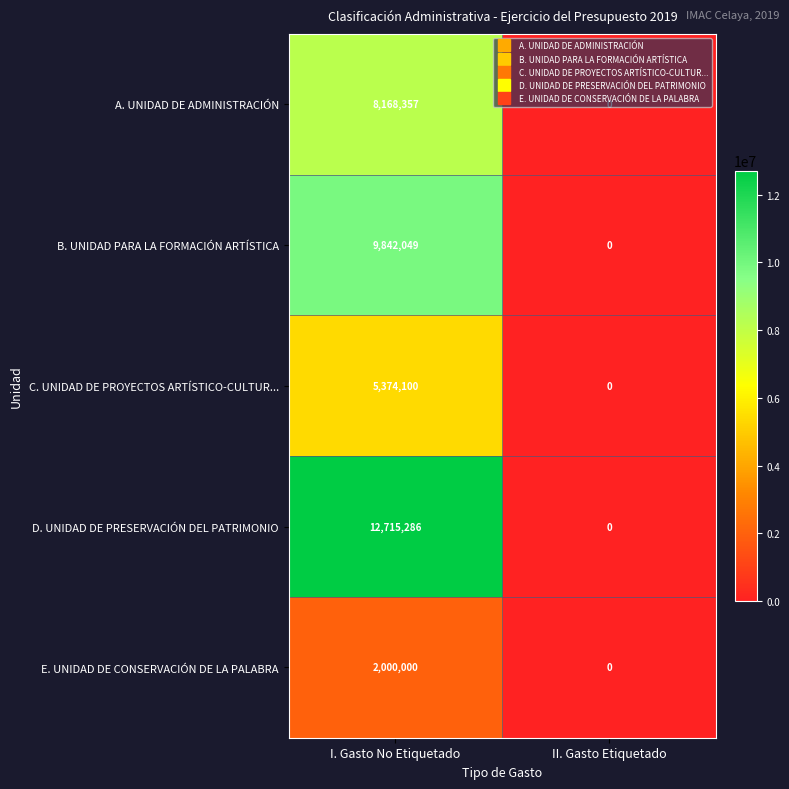

What is the difference between the B. UNIDAD PARA LA FORMACIÓN ARTÍSTICA values at I. Gasto No Etiquetado and II. Gasto Etiquetado?

9842049